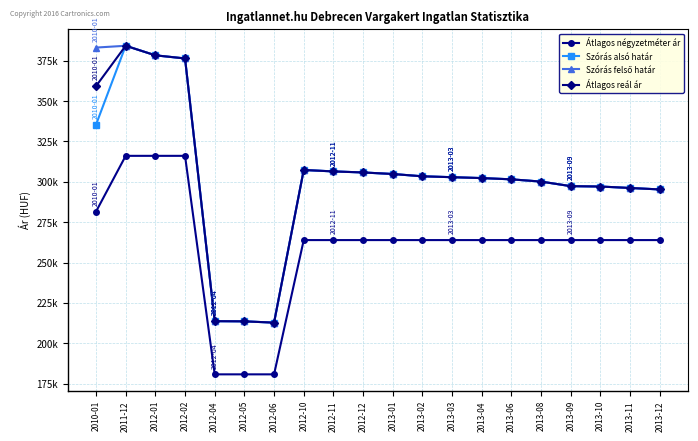

What is the maximum value for Átlagos négyzetméter ár?

316091